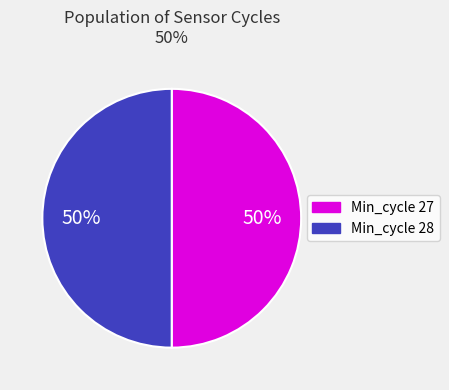

To the nearest percent, what is the average slice percentage?

50%